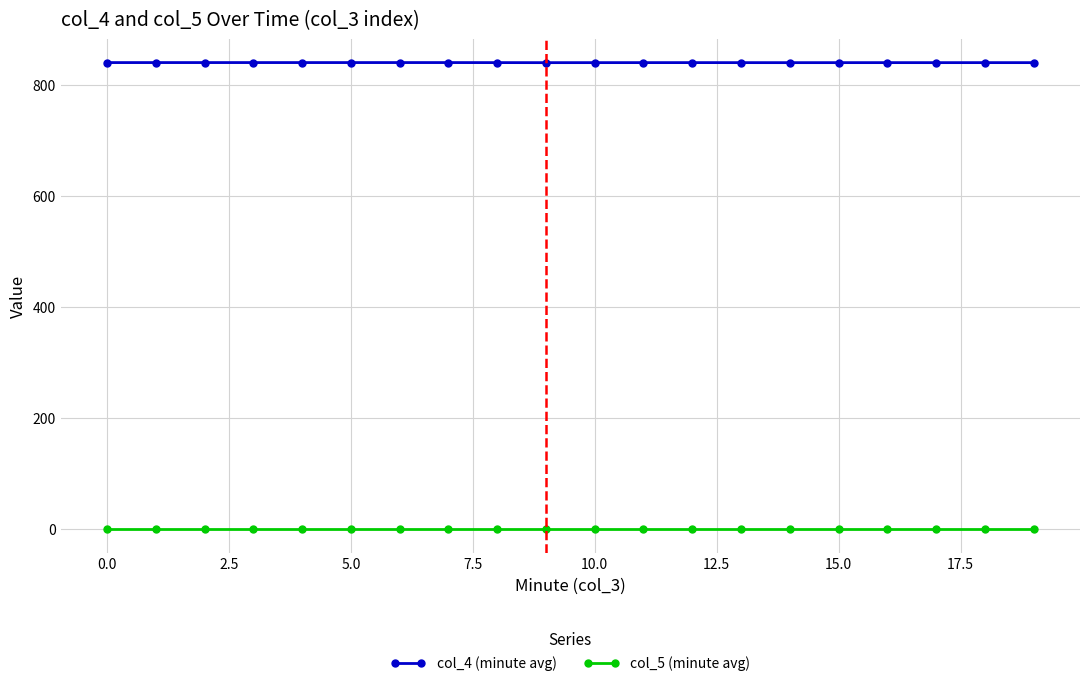

Which series has the largest range (max minus min)?

col_4 (minute avg)